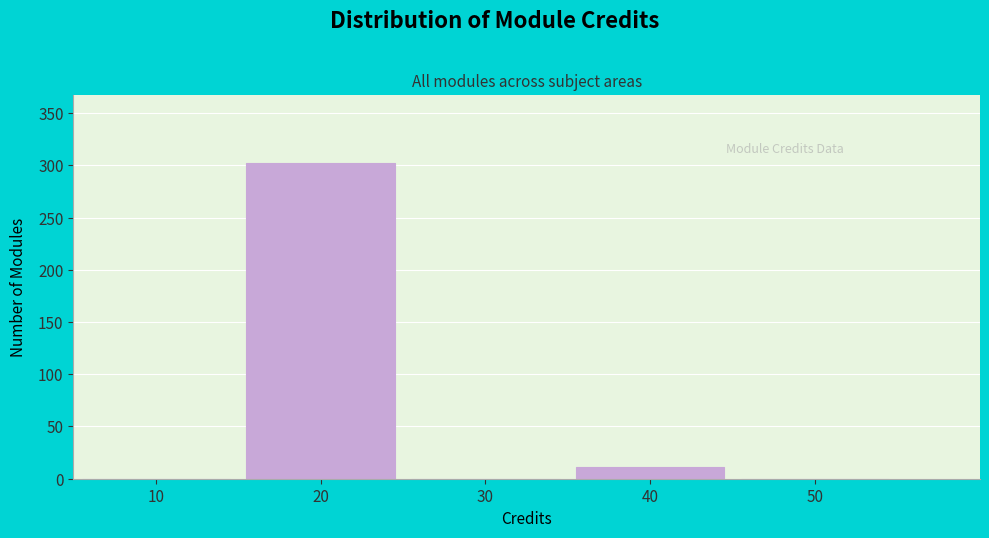

Reading left to right, transcribe all the data shown in this chart.

10=0	20=302	30=0	40=11	50=0